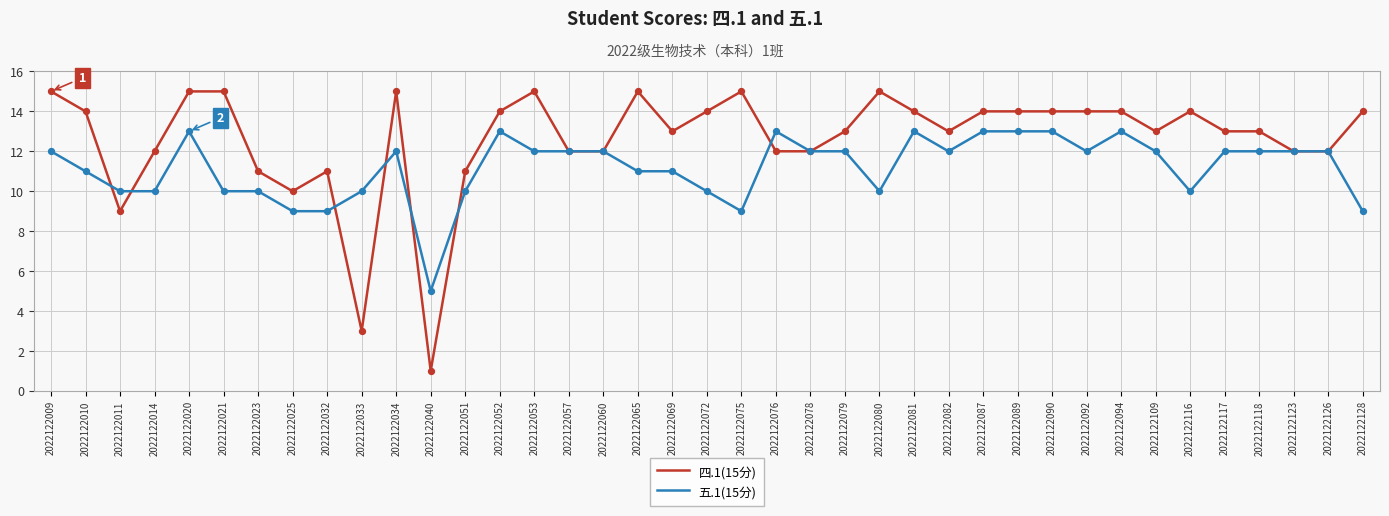

Which series has the largest total across all categories?

四.1(15分)